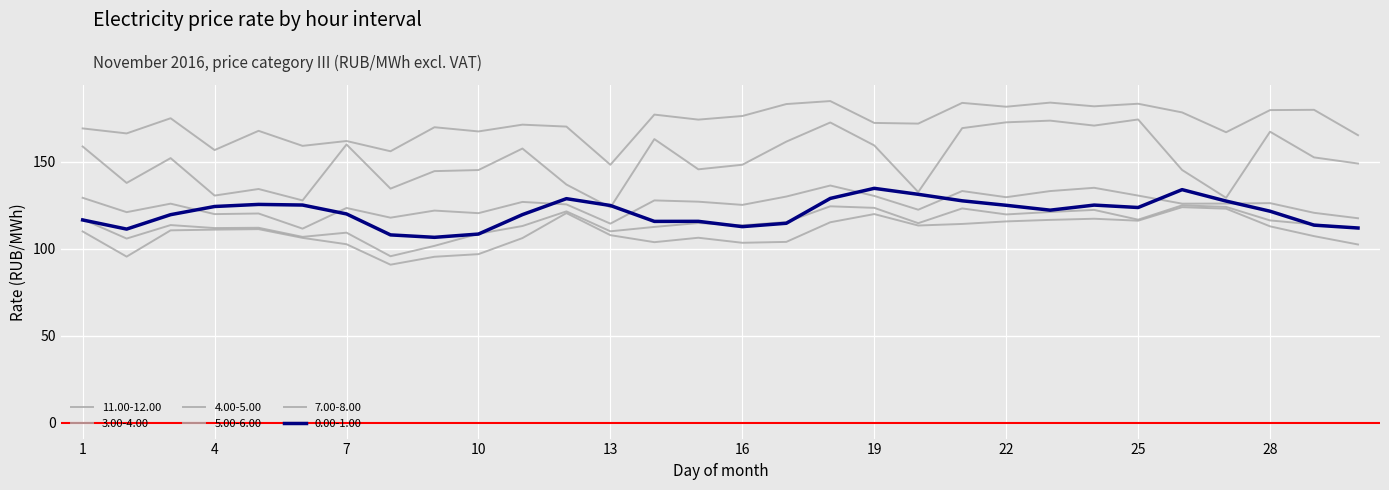

Reading left to right, list all the values displayed in this chart.

0.00-1.00: 116.5	111.3	119.6	124.3	125.5	125.1	120.0	108.0	106.5	108.4	119.6	128.8	124.9	115.7	115.8	112.7	114.6	128.9	134.7	131.3	127.6	125.0	122.2	125.1	123.7	134.0	127.4	121.6	113.6	111.9
11.00-12.00: 169.2	166.3	175.1	156.8	167.8	159.2	162.0	156.1	169.9	167.5	171.4	170.3	148.3	177.2	174.3	176.4	183.2	184.9	172.4	172.0	183.9	181.7	184.1	181.9	183.4	178.4	167.0	179.8	179.9	165.3
3.00-4.00: 109.9	95.5	110.6	111.0	111.3	106.2	102.6	90.8	95.4	96.9	106.1	120.5	107.8	103.8	106.3	103.4	103.9	115.2	119.9	113.3	114.2	115.7	116.6	117.2	116.1	123.9	123.0	112.9	107.2	102.4
4.00-5.00: 117.0	105.8	113.6	111.9	112.0	106.8	109.2	95.7	101.6	108.6	113.1	121.5	110.0	112.5	114.8	113.5	115.4	124.4	123.5	114.7	123.2	119.7	121.1	122.3	116.7	125.0	124.1	116.3	114.0	111.7
5.00-6.00: 129.3	121.0	125.9	119.9	120.3	111.5	123.4	117.9	121.9	120.5	126.9	125.5	114.4	127.8	127.1	125.2	130.0	136.4	130.4	122.4	133.2	129.6	133.2	135.1	130.6	125.9	126.0	126.2	120.7	117.5
7.00-8.00: 158.8	137.8	152.1	130.6	134.4	127.8	160.0	134.6	144.6	145.3	157.6	136.9	123.7	163.1	145.7	148.3	161.6	172.6	159.4	132.6	169.4	172.7	173.7	170.8	174.4	145.3	129.3	167.3	152.6	149.0